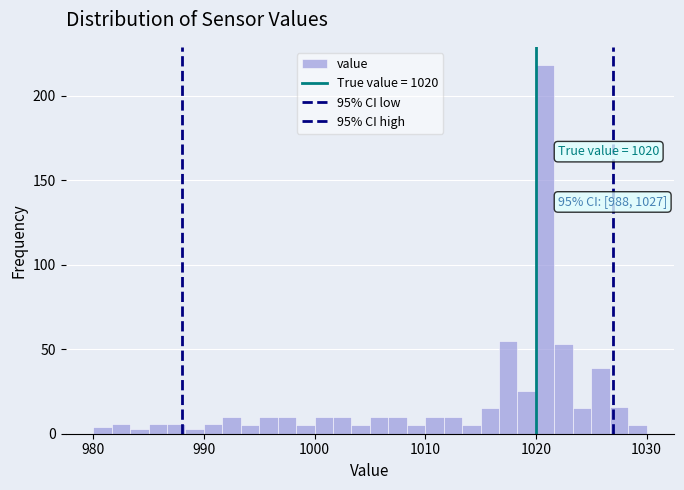

Around what value on the x-axis is the tallest bar? Give the approximate position of its centre, as read against the axis.

1021